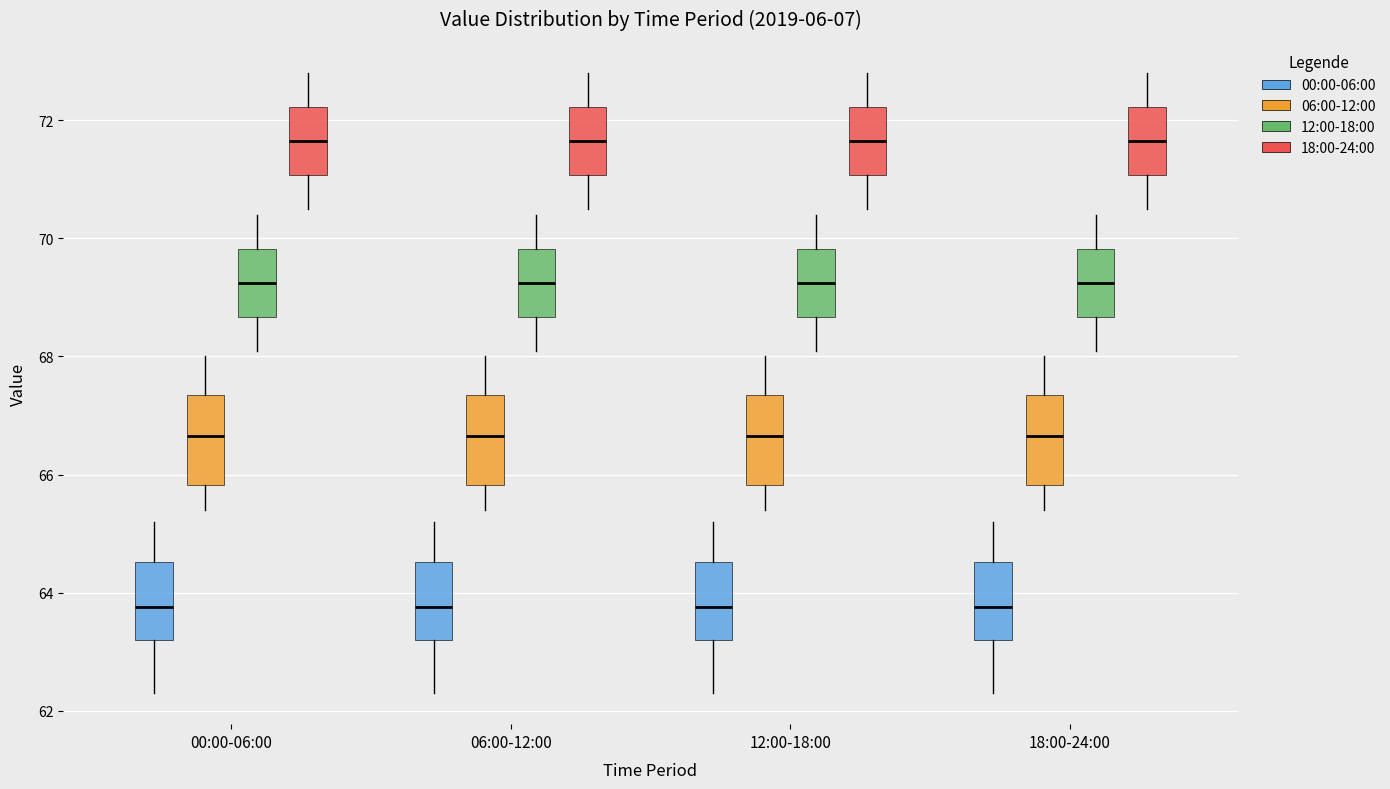

Reading left to right, read every box against the y-axis: the position of its median line, the range the box covers, and the ends of its whiskers. The values are not printed on the chart, so give them approximately, as read against the axis.

00:00-06:00 (00:00-06:00): median 63.8, box 63.2 to 64.6, whiskers 62.4 to 65.2
00:00-06:00 (06:00-12:00): median 66.6, box 65.8 to 67.4, whiskers 65.4 to 68.0
00:00-06:00 (12:00-18:00): median 69.2, box 68.6 to 69.8, whiskers 68.2 to 70.4
00:00-06:00 (18:00-24:00): median 71.6, box 71.0 to 72.2, whiskers 70.6 to 72.8
06:00-12:00 (00:00-06:00): median 63.8, box 63.2 to 64.6, whiskers 62.4 to 65.2
06:00-12:00 (06:00-12:00): median 66.6, box 65.8 to 67.4, whiskers 65.4 to 68.0
06:00-12:00 (12:00-18:00): median 69.2, box 68.6 to 69.8, whiskers 68.2 to 70.4
06:00-12:00 (18:00-24:00): median 71.6, box 71.0 to 72.2, whiskers 70.6 to 72.8
12:00-18:00 (00:00-06:00): median 63.8, box 63.2 to 64.6, whiskers 62.4 to 65.2
12:00-18:00 (06:00-12:00): median 66.6, box 65.8 to 67.4, whiskers 65.4 to 68.0
12:00-18:00 (12:00-18:00): median 69.2, box 68.6 to 69.8, whiskers 68.2 to 70.4
12:00-18:00 (18:00-24:00): median 71.6, box 71.0 to 72.2, whiskers 70.6 to 72.8
18:00-24:00 (00:00-06:00): median 63.8, box 63.2 to 64.6, whiskers 62.4 to 65.2
18:00-24:00 (06:00-12:00): median 66.6, box 65.8 to 67.4, whiskers 65.4 to 68.0
18:00-24:00 (12:00-18:00): median 69.2, box 68.6 to 69.8, whiskers 68.2 to 70.4
18:00-24:00 (18:00-24:00): median 71.6, box 71.0 to 72.2, whiskers 70.6 to 72.8